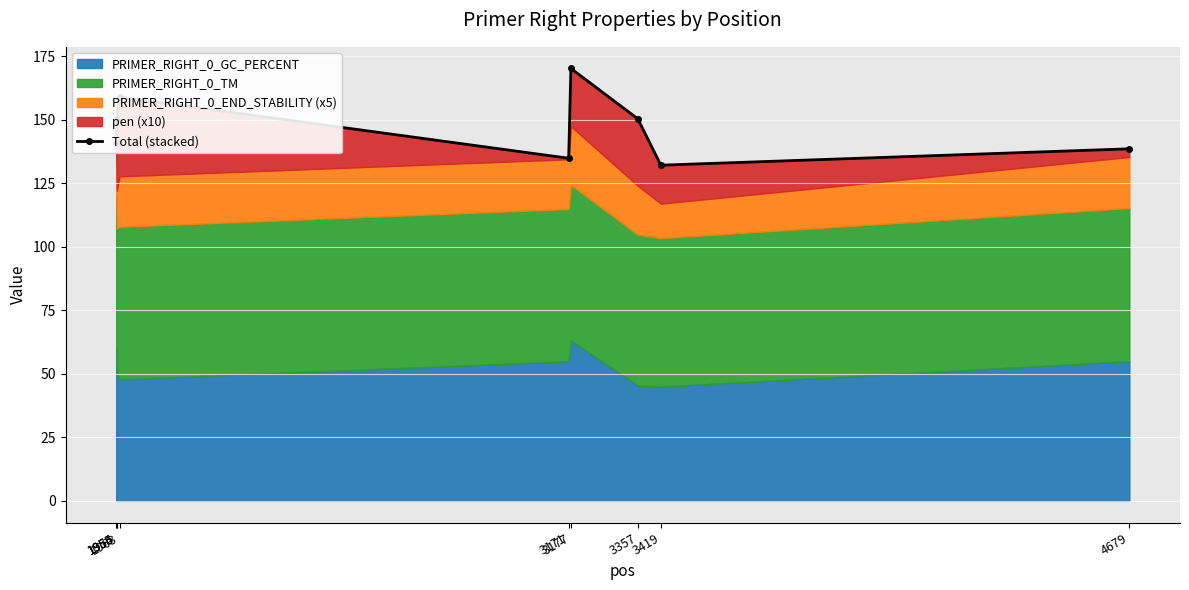

Rank the categories by value from lowest to highest.

3419, 3171, 4679, 1955, 1954, 3357, 1956, 1963, 3177